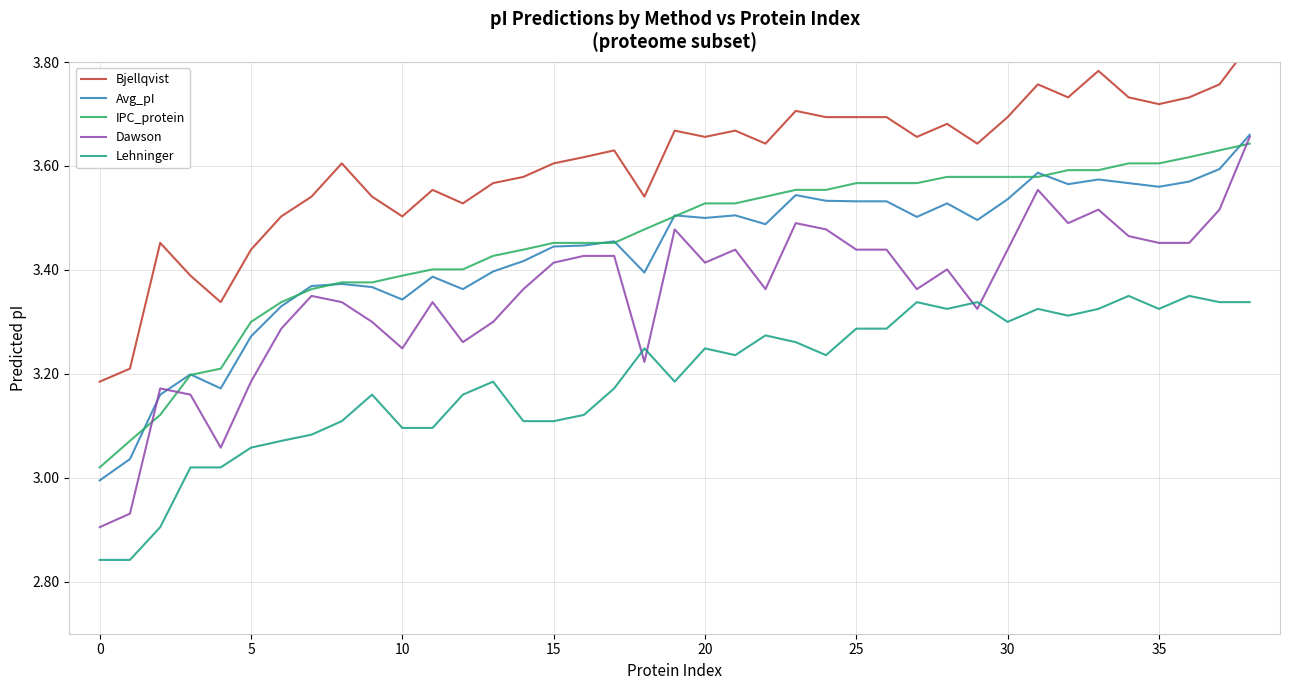

At how many categories does at least one series exceed 2?

39